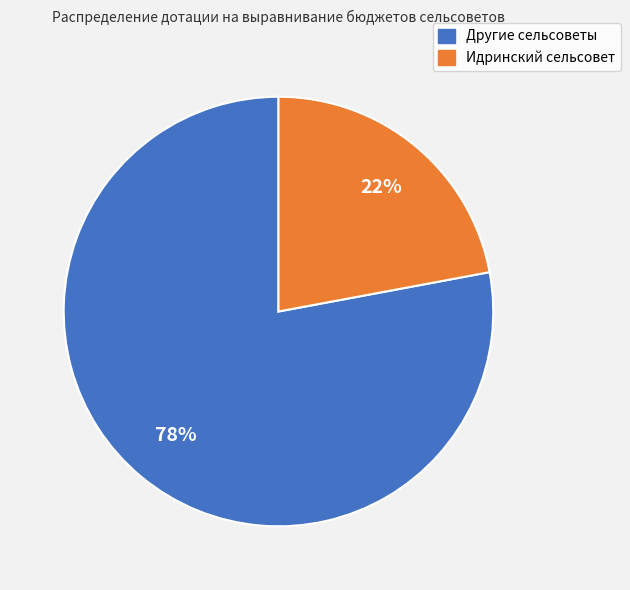

Which has a higher value, Идринский сельсовет or Другие сельсоветы?

Другие сельсоветы